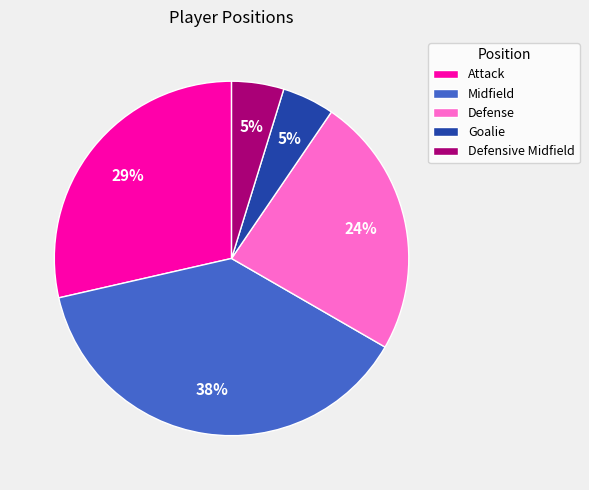

Combined, do Goalie and Defense account for over 50%?

No